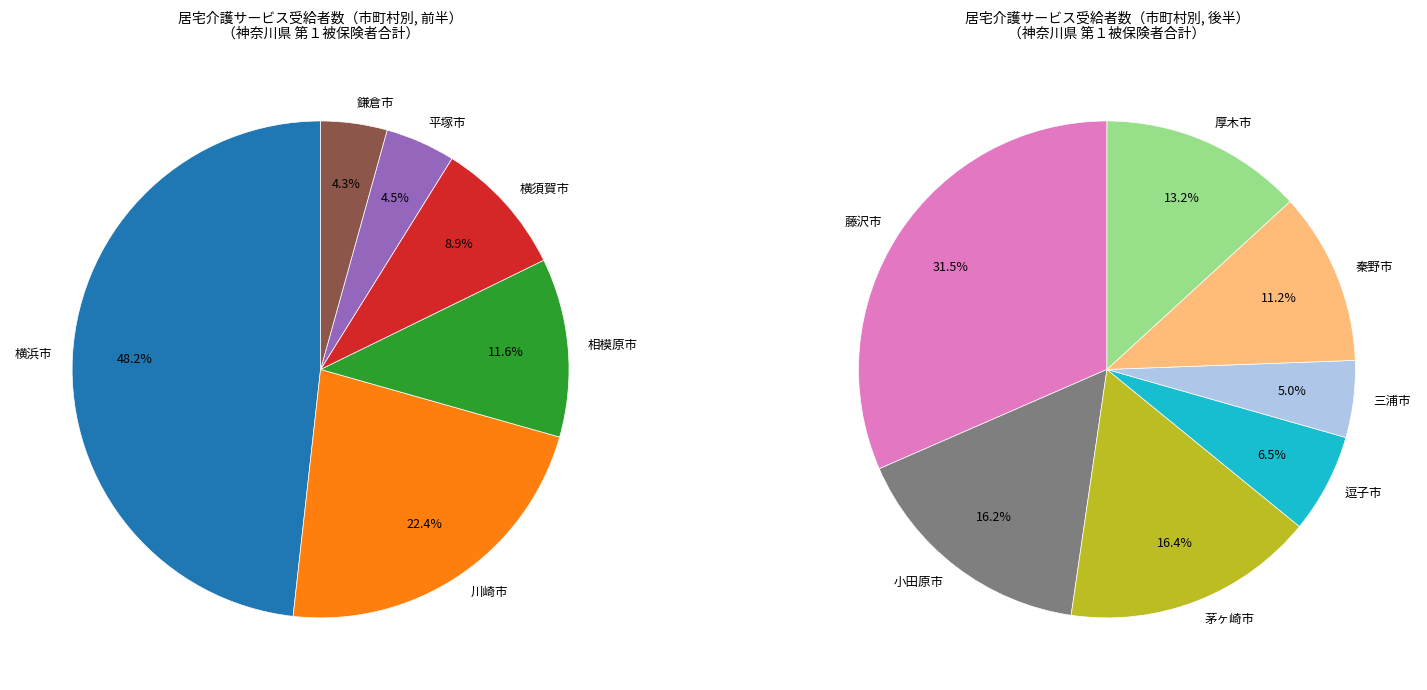

Is there a majority slice in this chart?

No